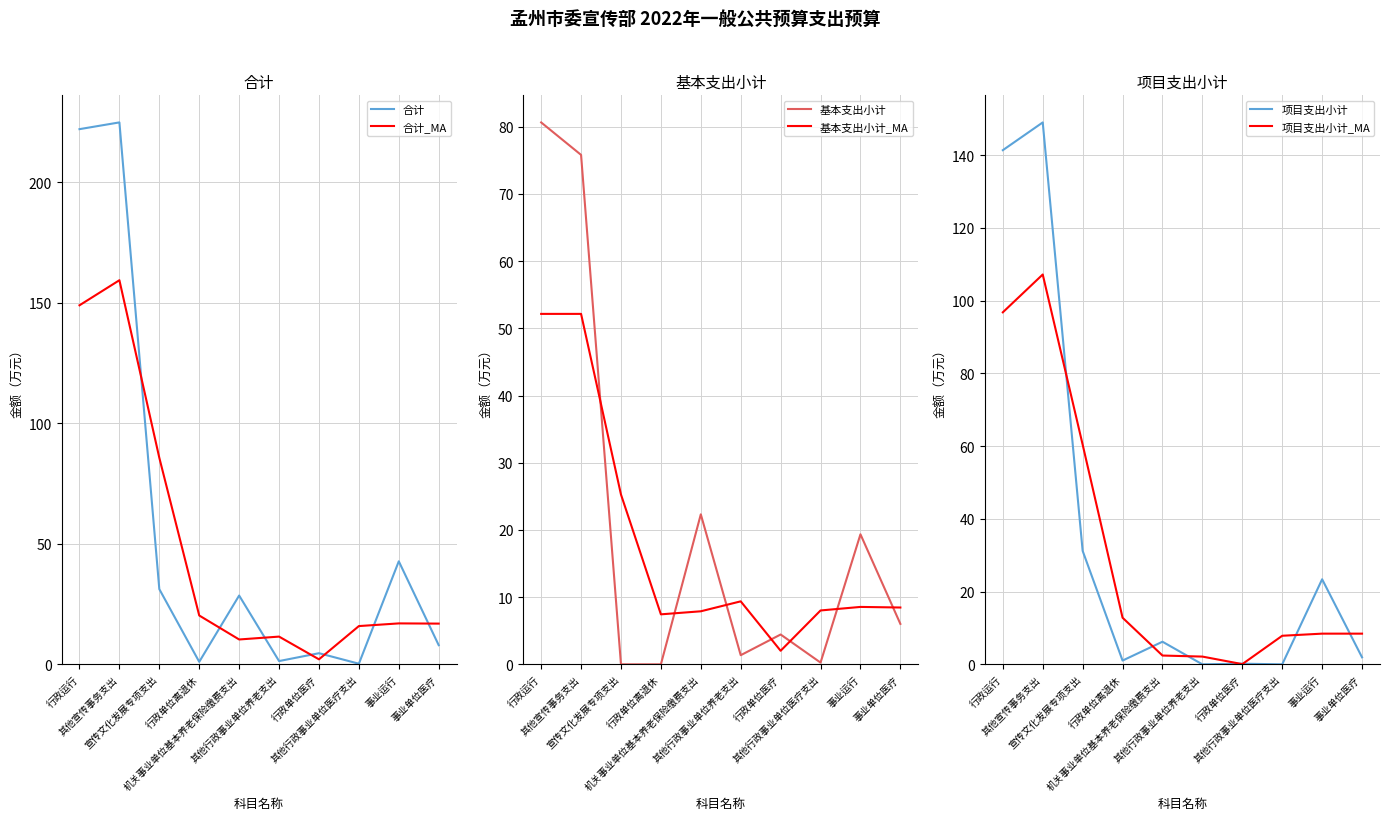

Which series changed the most between 其他宣传事务支出 and 其他行政事业单位医疗支出?

合计